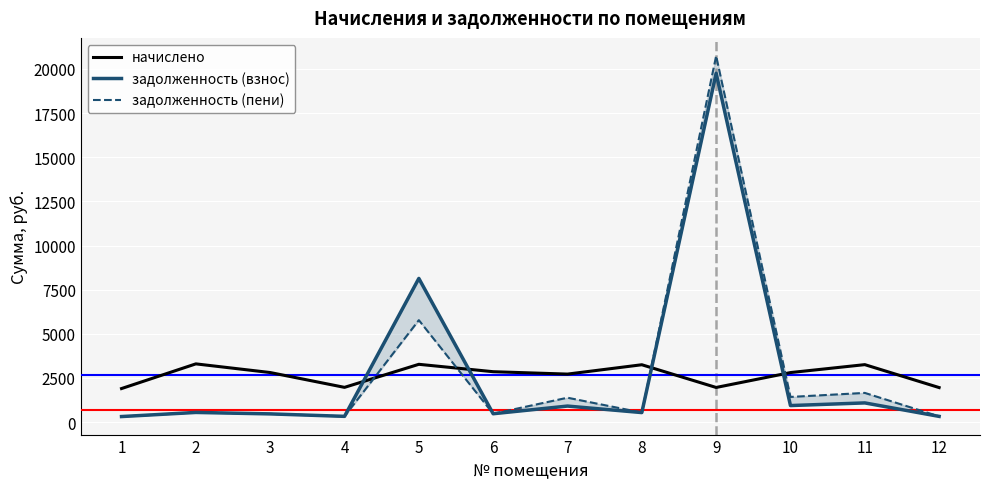

At which label is задолженность (взнос) closest to 10035?

5